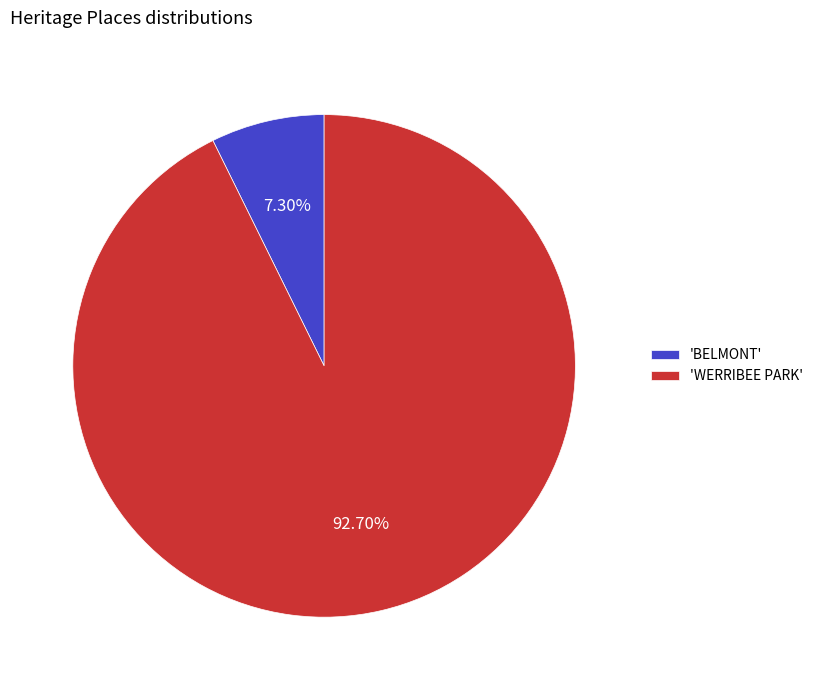

Rank the categories by value from highest to lowest.

'WERRIBEE PARK', 'BELMONT'